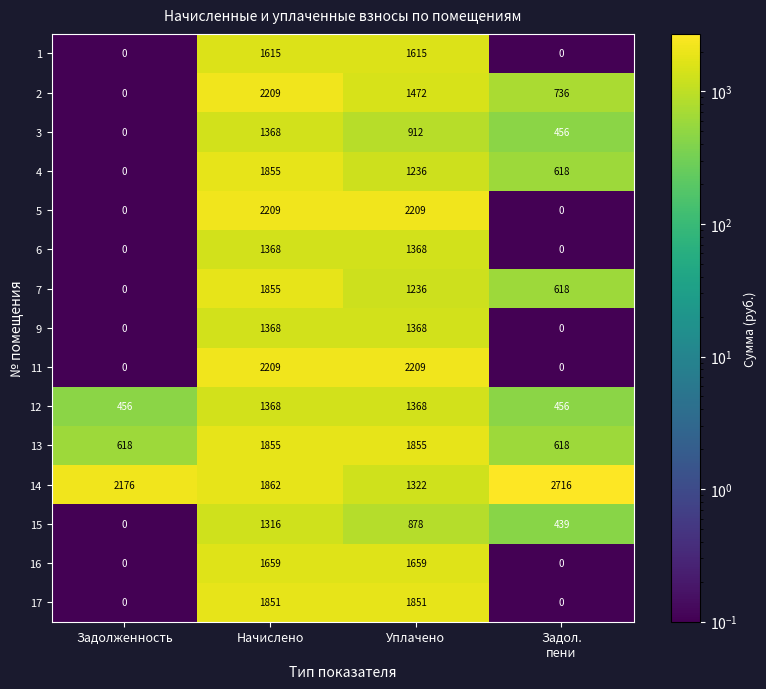

What is the difference between the maximum and minimum values in the 2 series?

2209